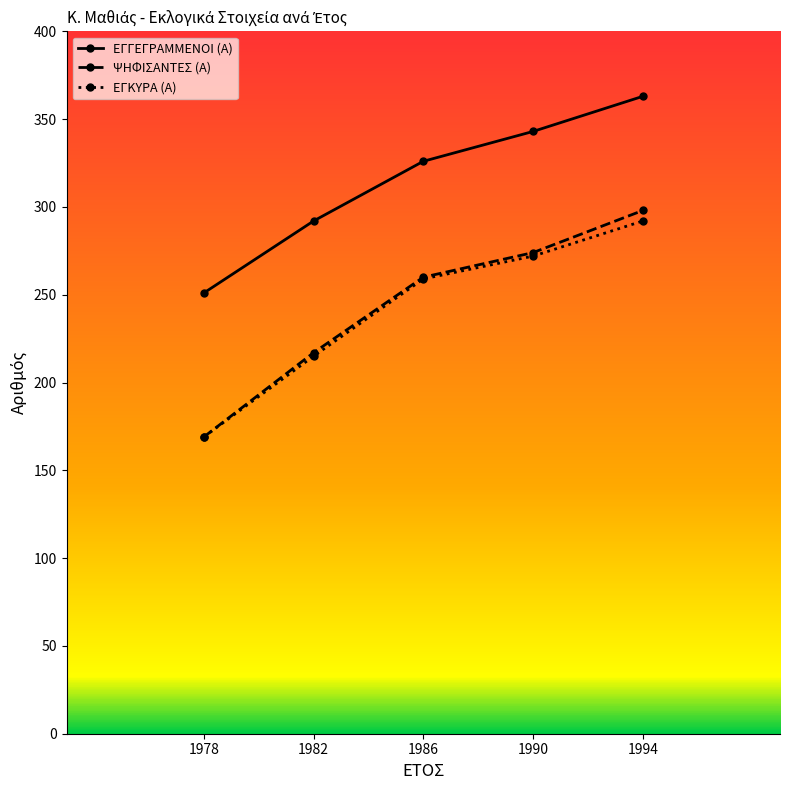

What is the difference between the second highest and second lowest values in the ΕΓΓΕΓΡΑΜΜΕΝΟΙ (Α) series?

51